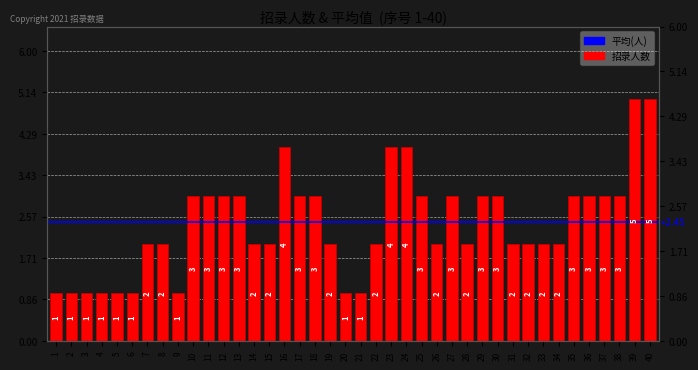

What is the average value?

2